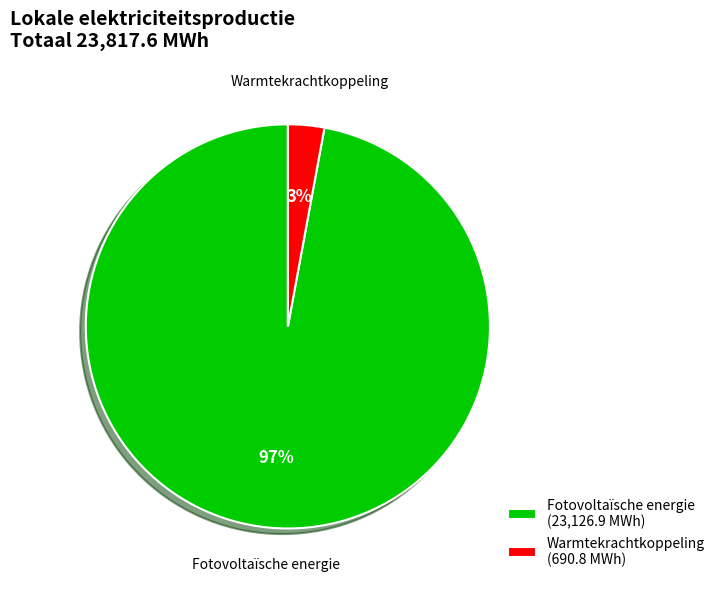

Which slice is the smallest?

Warmtekrachtkoppeling (690.8 MWh)